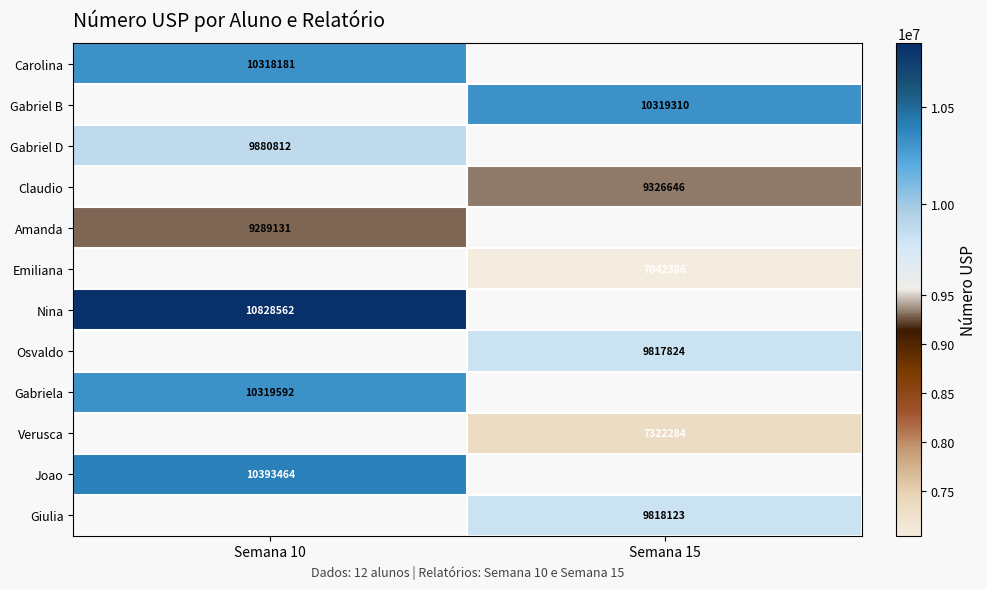

True or false: Gabriela has a value of 10319592 at Semana 10.

True